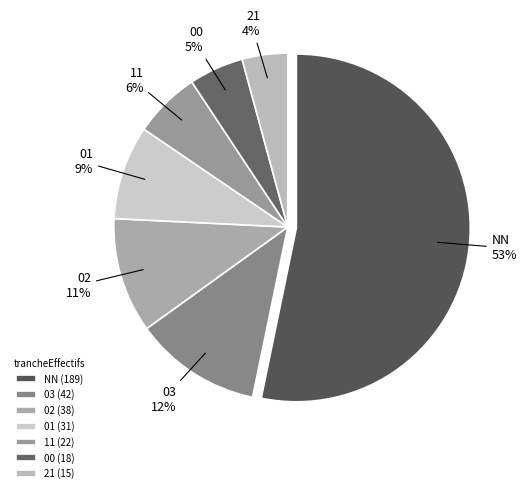

Which category accounts for the majority?

NN